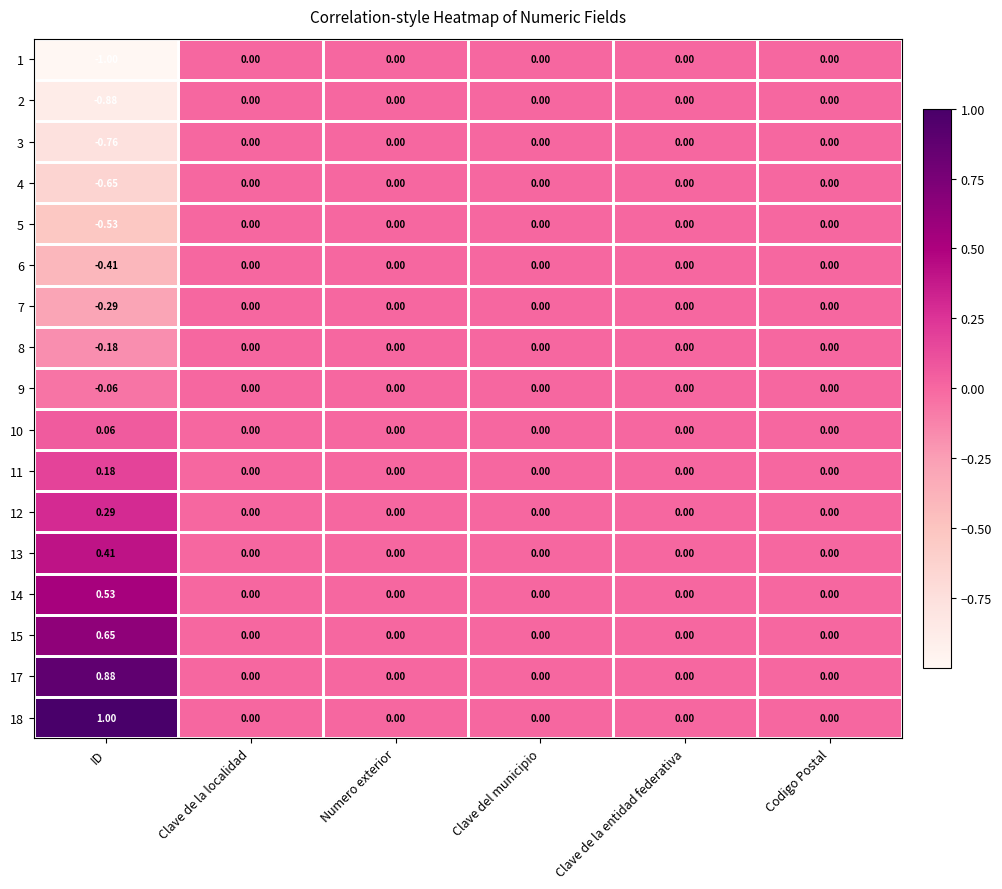

Which category has the highest value across all series?

ID